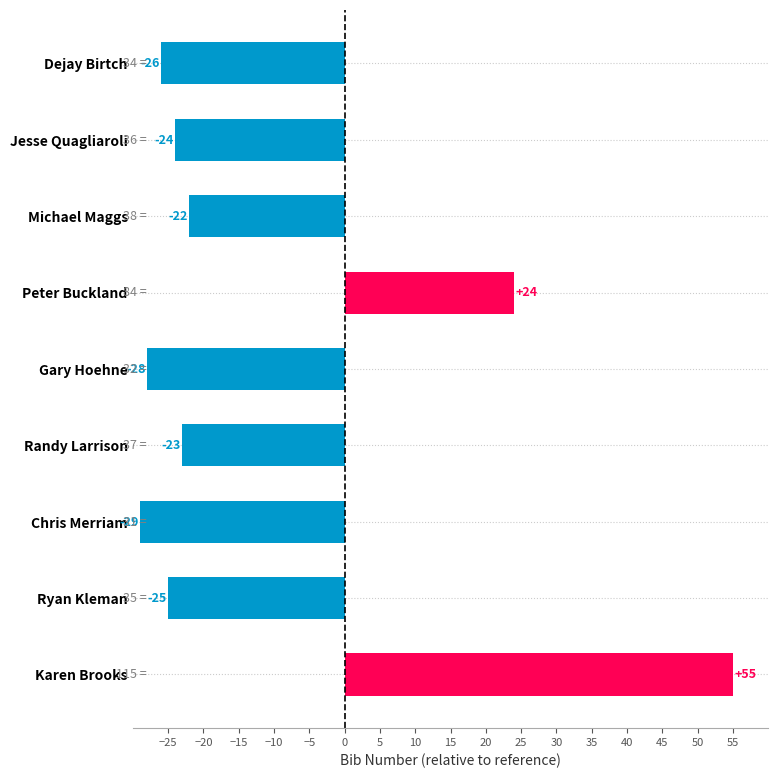

What is the change in value from Randy Larrison to Chris Merriam?

-6